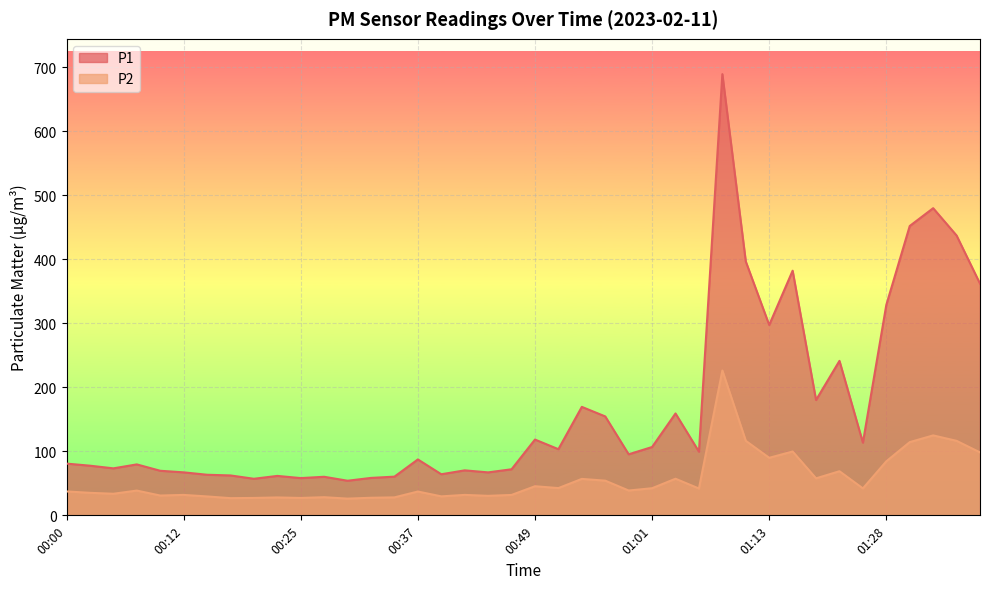

Reading right to left, extract all data points from this chart.

P1: 361.8	436.9	479.6	451.8	328.6	113.5	241.2	180.1	382.0	297.2	396.4	688.9	99.4	159.1	106.7	95.3	154.4	169.4	103.3	118.3	72.0	67.1	70.2	64.2	87.3	60.4	58.5	54.0	60.2	58.2	61.6	57.1	62.3	63.4	67.1	69.6	79.5	73.4	77.5	80.8
P2: 98.3	116.3	124.8	114.3	84.3	42.0	68.9	57.8	99.7	89.8	116.4	226.1	41.9	57.2	42.4	38.8	54.1	56.9	42.5	45.5	31.9	30.4	31.9	29.6	37.2	28.1	27.4	26.1	28.3	27.1	27.9	27.2	26.8	29.5	31.9	30.9	38.7	33.7	35.2	37.3